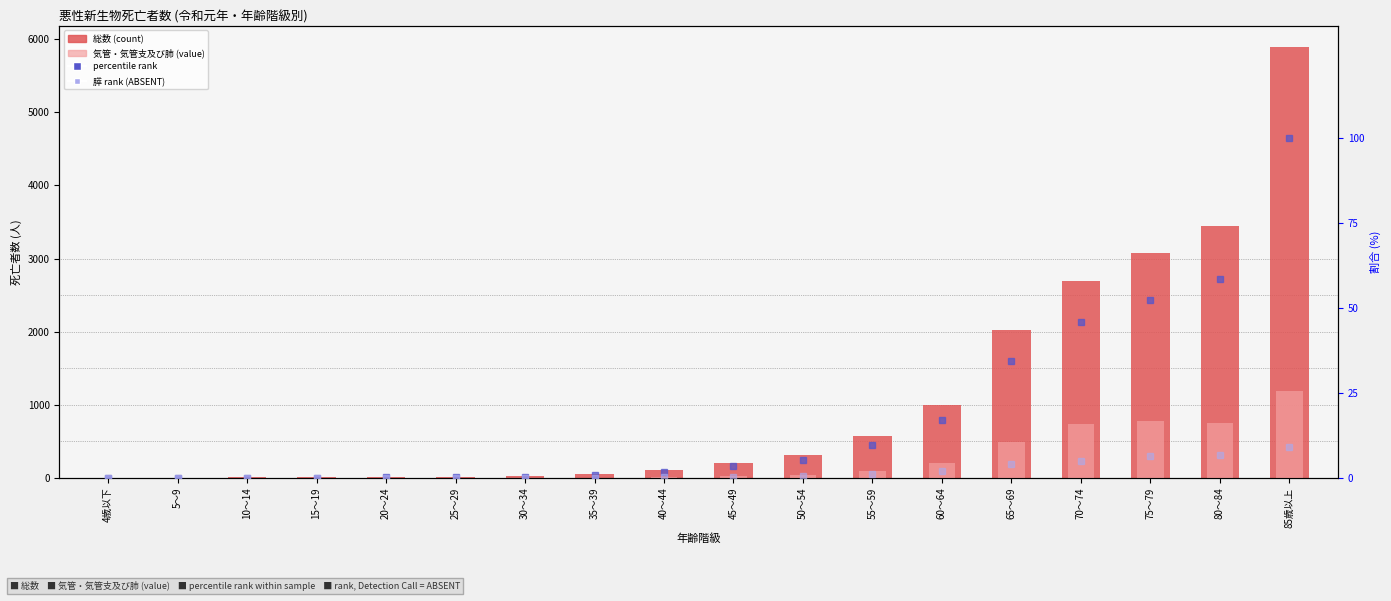

Is it true that 膵 rank (ABSENT) equals 0.0 at 25～29?

True